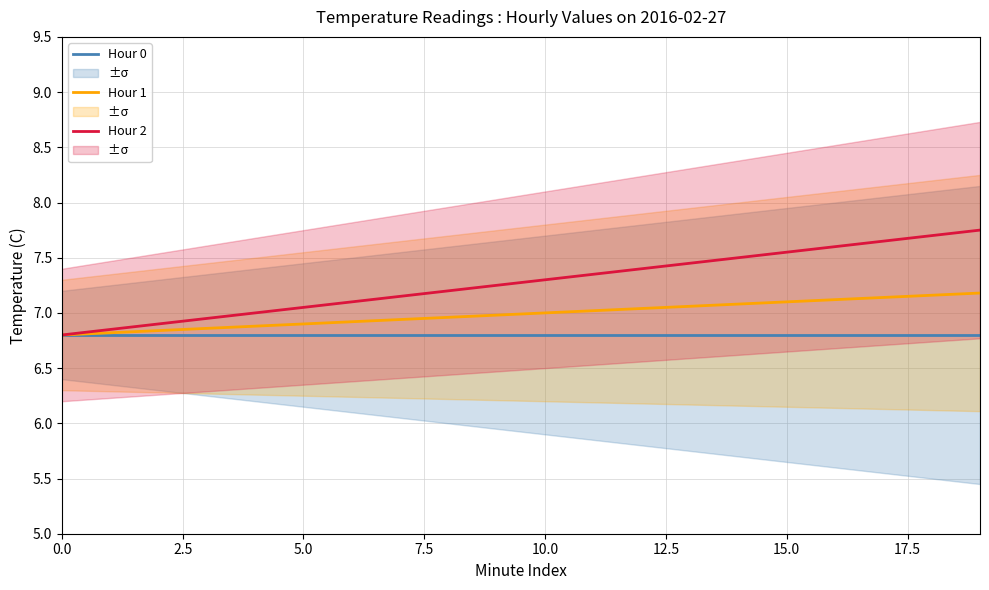

What is the minimum value for Hour 0?

6.8